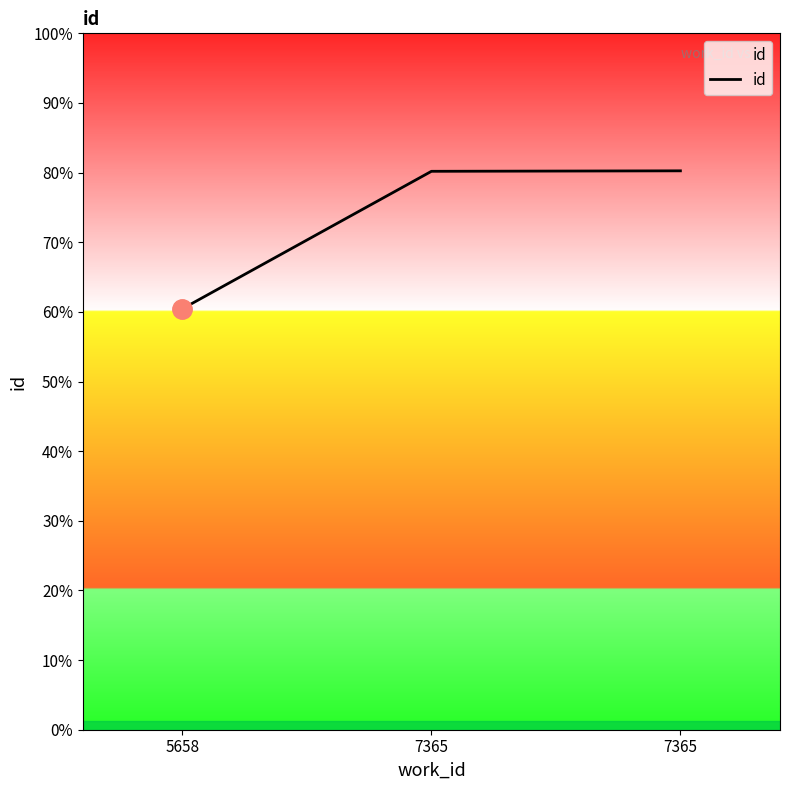

Does the chart display data point markers on the line(s)?

No